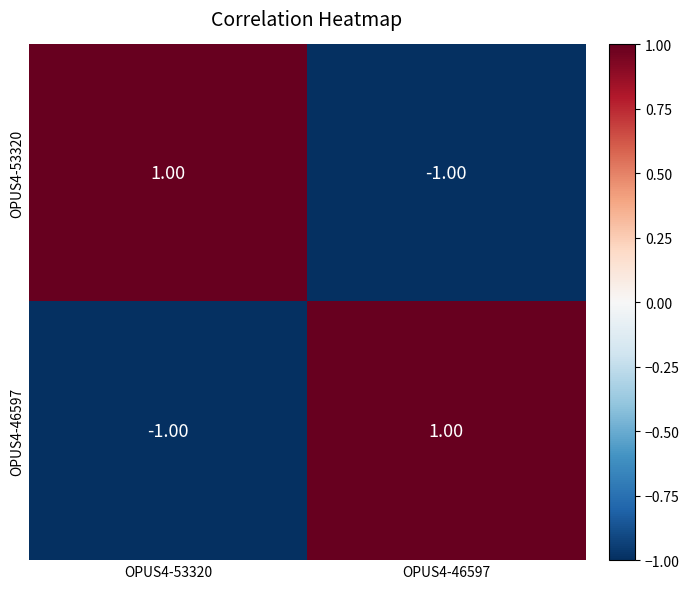

Rank the categories by OPUS4-53320 value from lowest to highest.

OPUS4-46597, OPUS4-53320